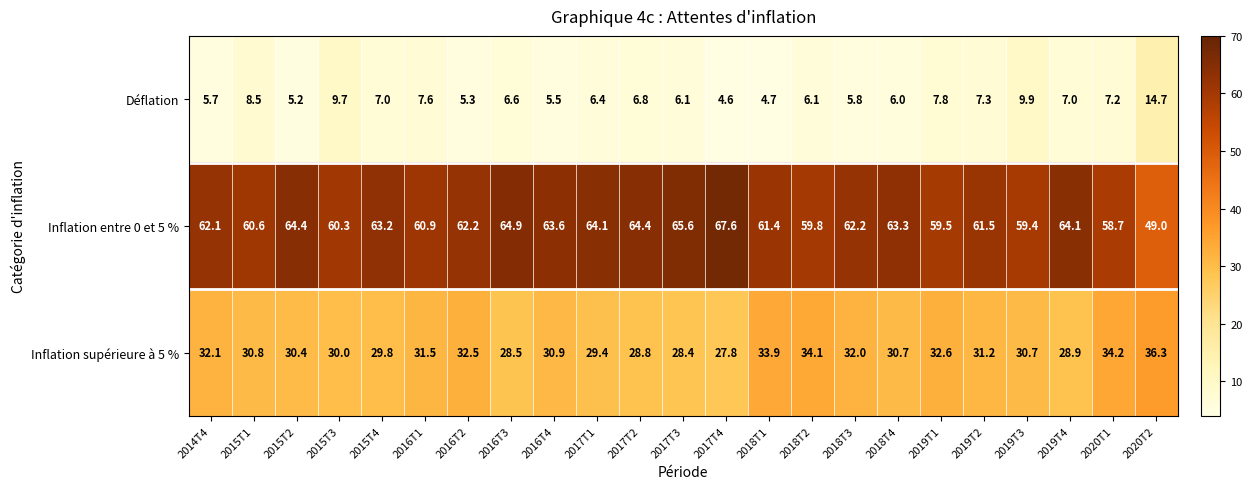

What is the difference between the second highest and second lowest values in the Inflation entre 0 et 5 % series?

6.9